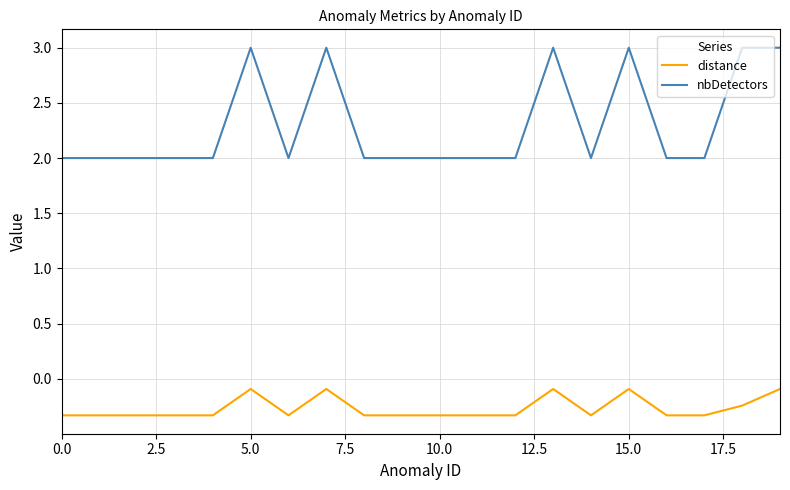

What is the maximum value shown in the chart?

3.0